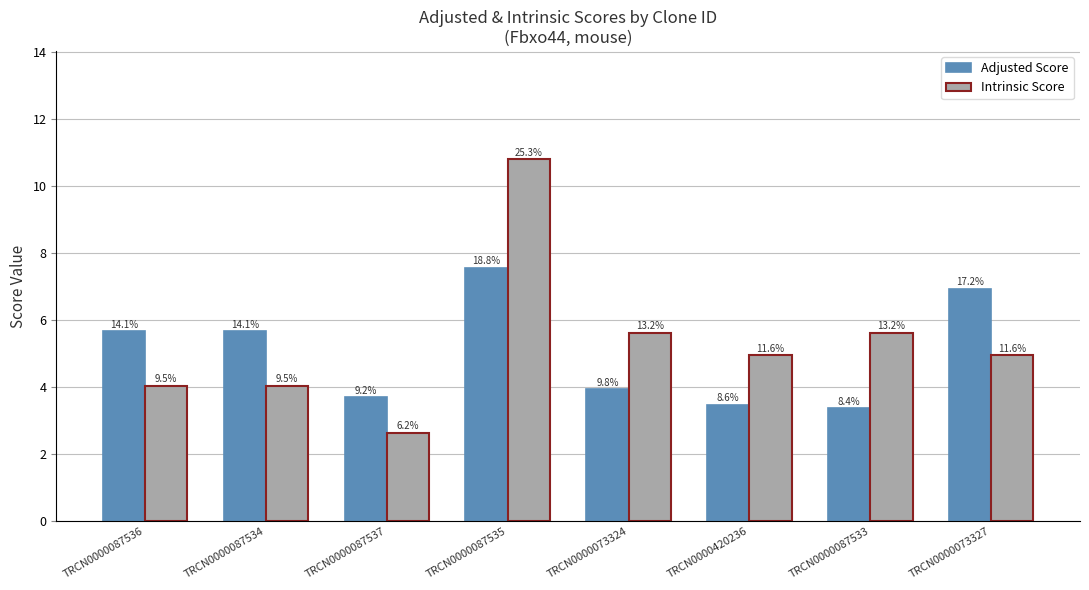

What are all the series names shown in the legend?

Adjusted Score, Intrinsic Score